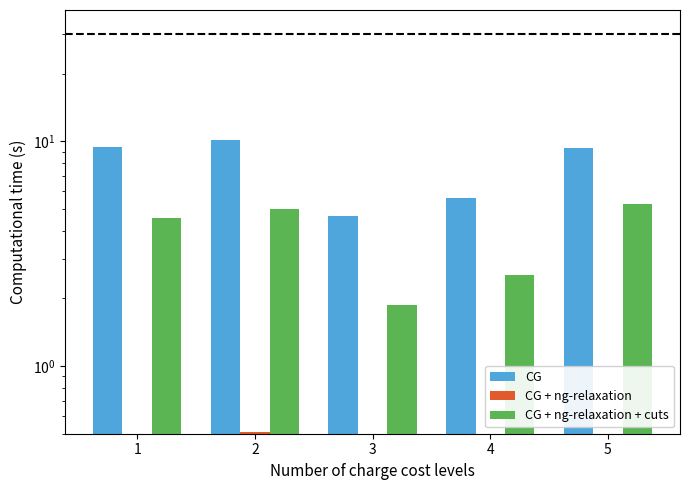

Which series has the widest spread of values?

CG